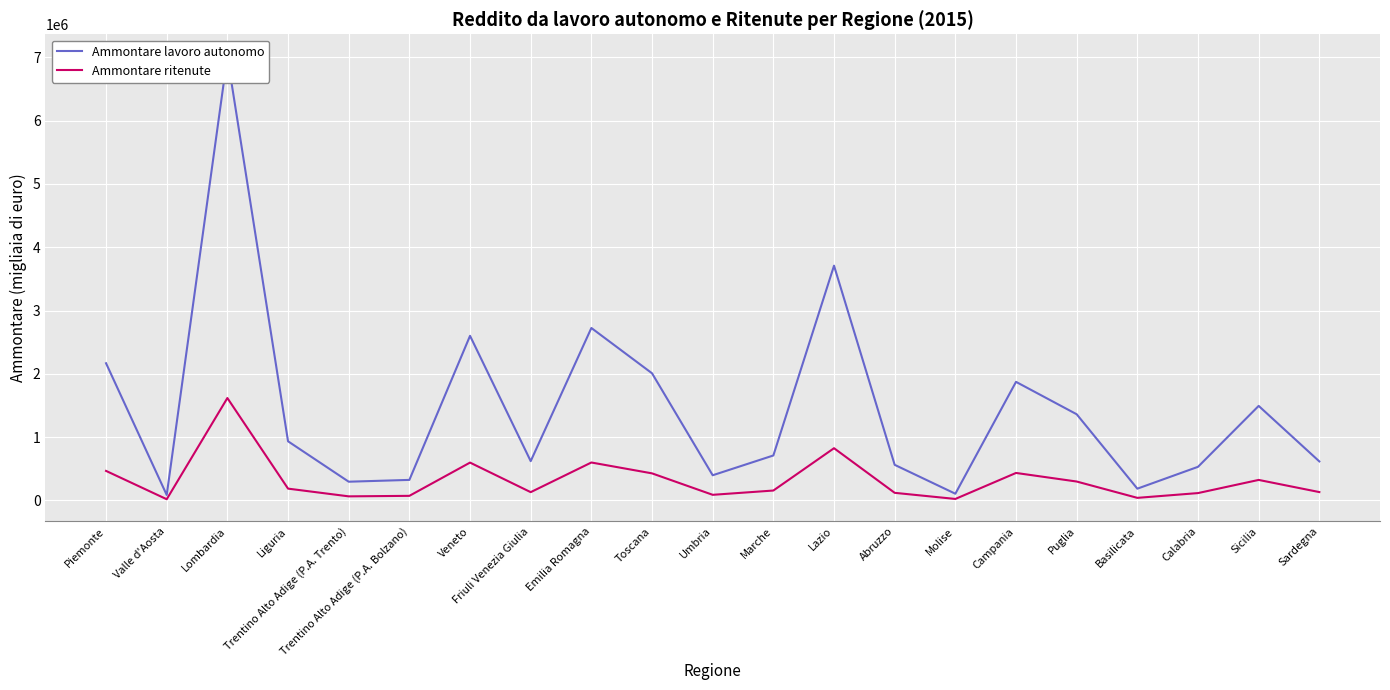

What position from the left is Friuli Venezia Giulia?

8